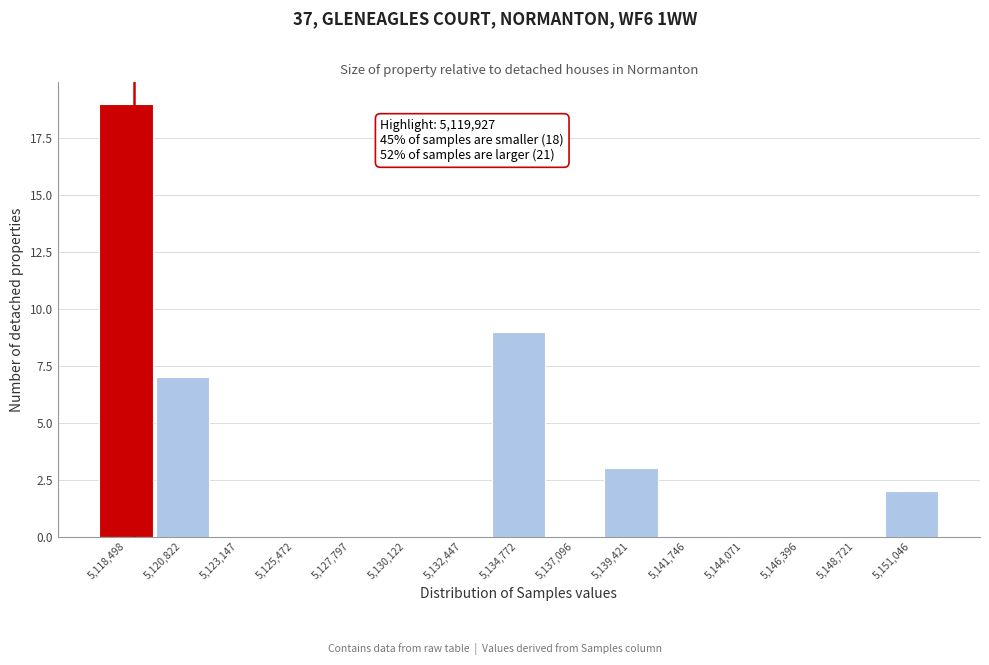

Reading right to left, list all the values displayed in this chart.

5,151,046=2	5,148,721=0	5,146,396=0	5,144,071=0	5,141,746=0	5,139,421=3	5,137,096=0	5,134,772=9	5,132,447=0	5,130,122=0	5,127,797=0	5,125,472=0	5,123,147=0	5,120,822=7	5,118,498=19